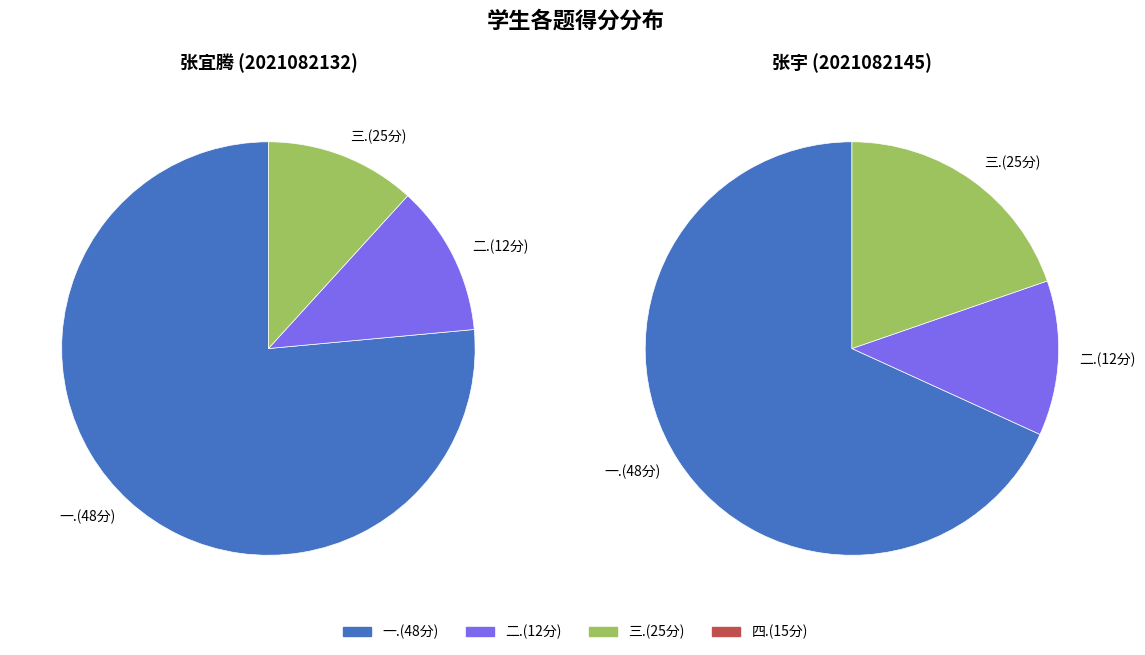

Is there any slice that represents more than half of the pie?

Yes